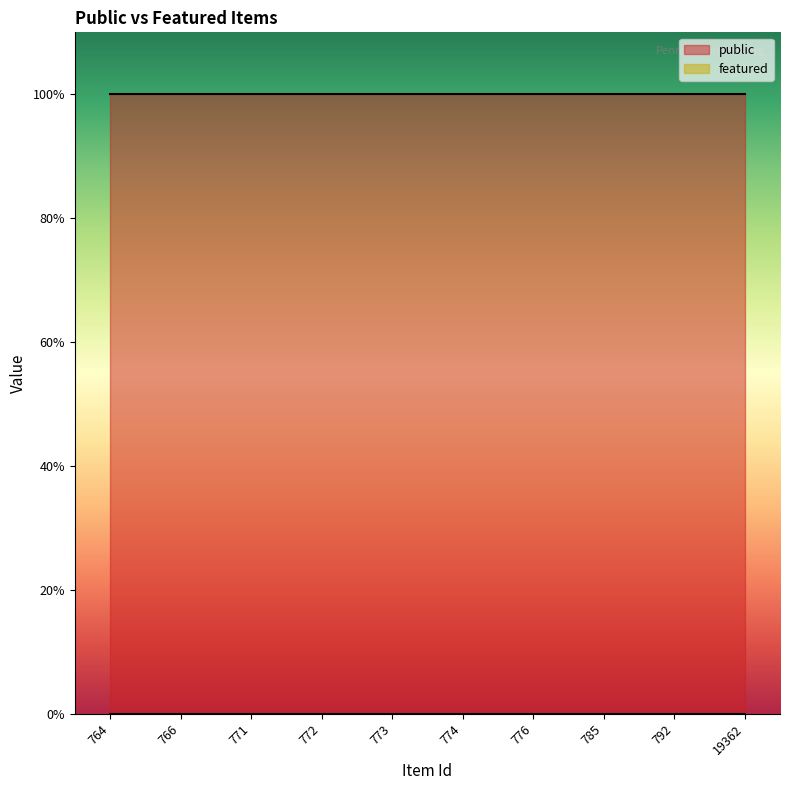

Rank the series by their maximum value, from highest to lowest.

public, featured